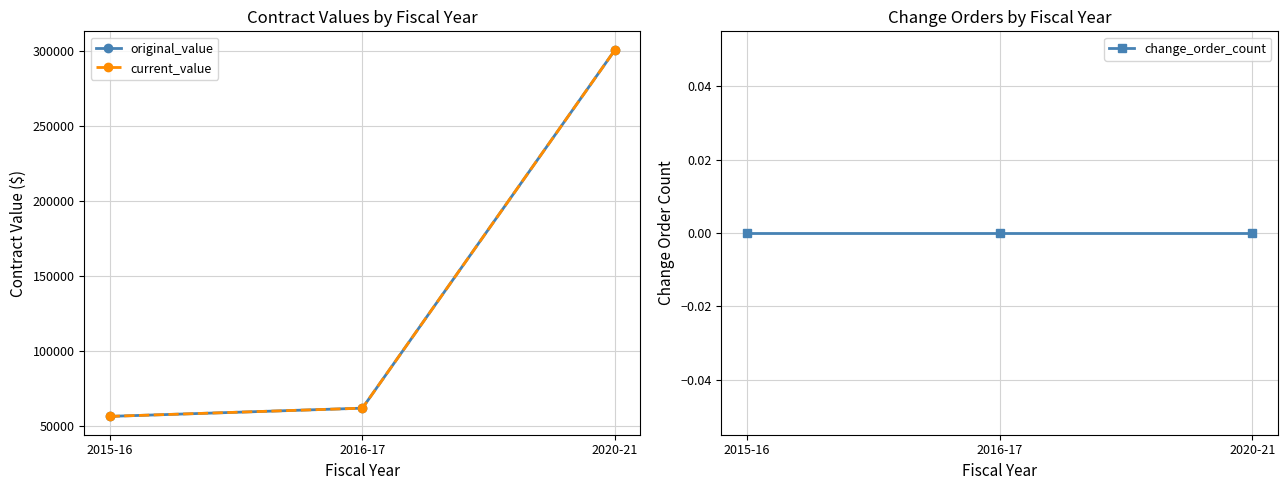

What is the value of the original_value point at the 1st from the left?

56172.0